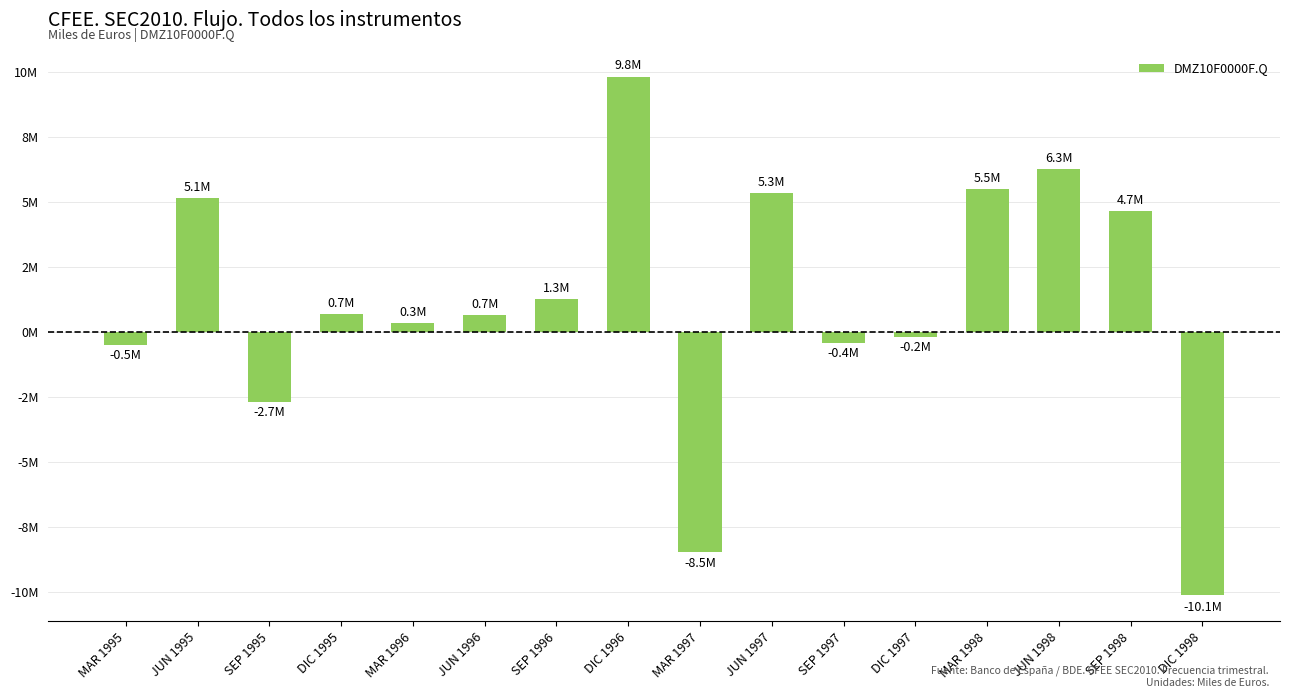

Reading left to right, transcribe all the data shown in this chart.

-490960	5145986	-2698331	696814	330607	669844	1262154	9797790	-8460561	5341671	-427221	-207923	5508343	6263641	4660369	-10122353